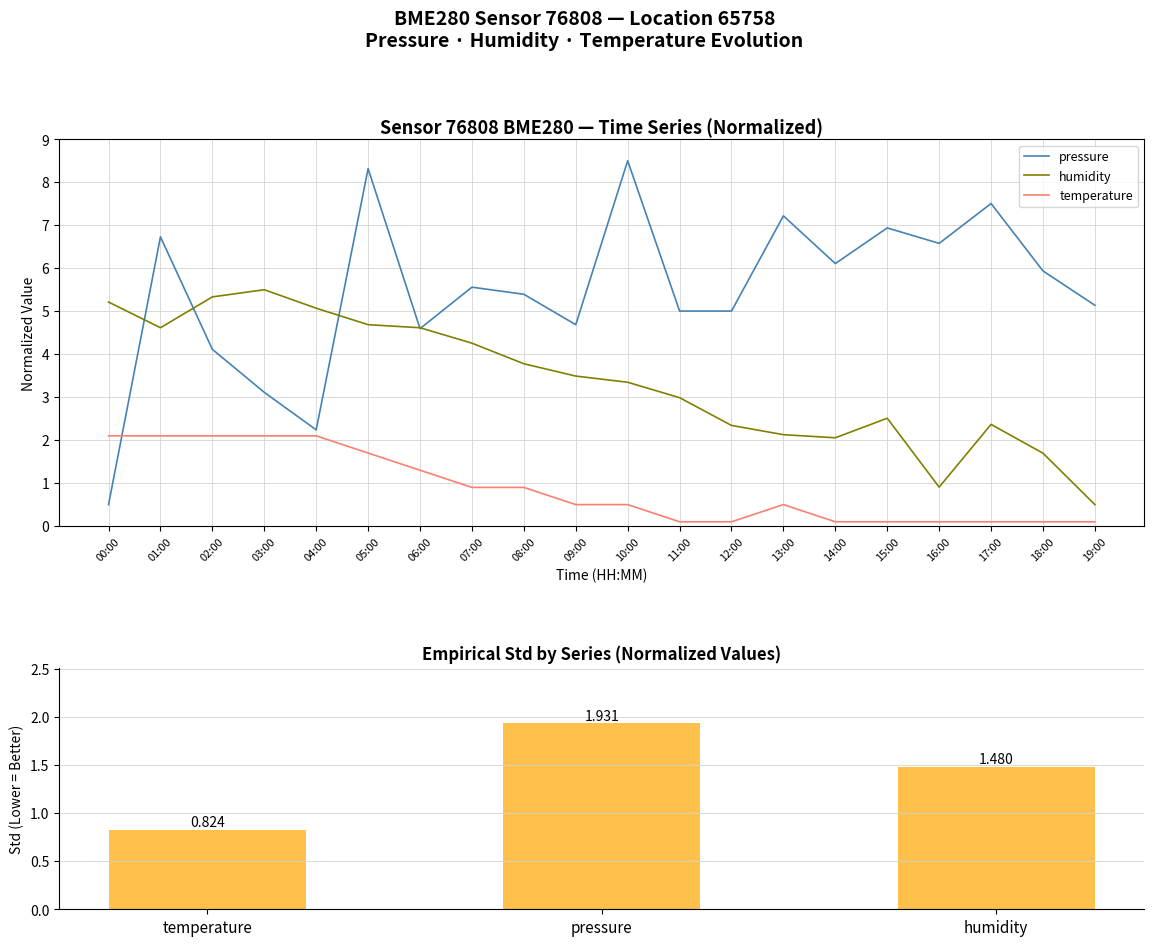

True or false: pressure has a value of 8.5 at 10:00.

True